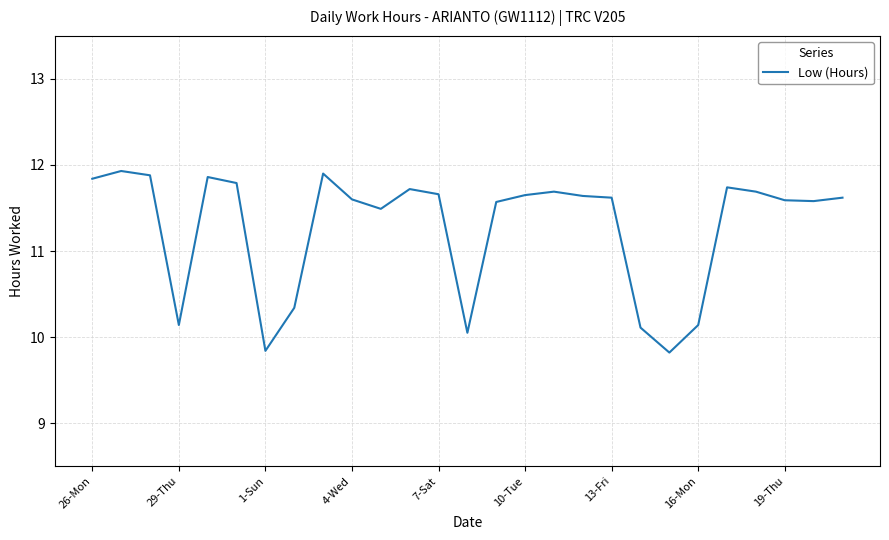

How many lines are shown in the chart?

1